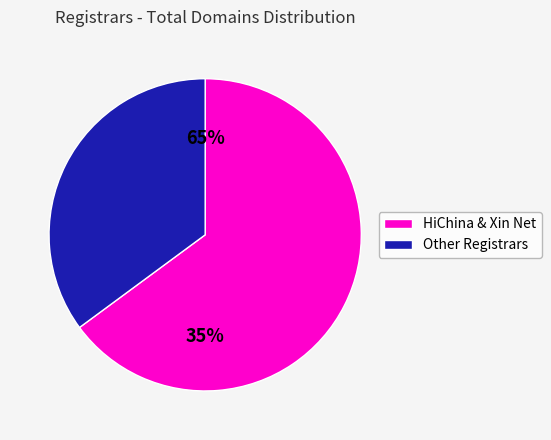

Is eName Technology the majority of the pie?

No